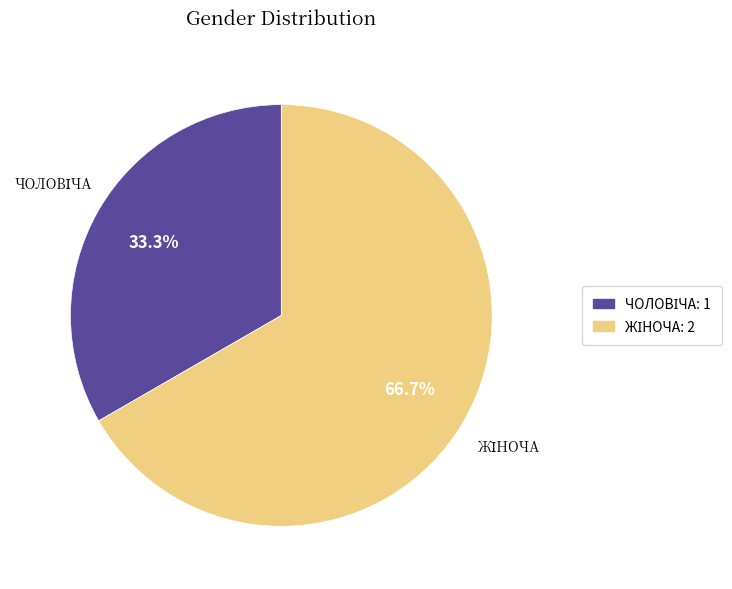

Does any single category account for the majority?

Yes